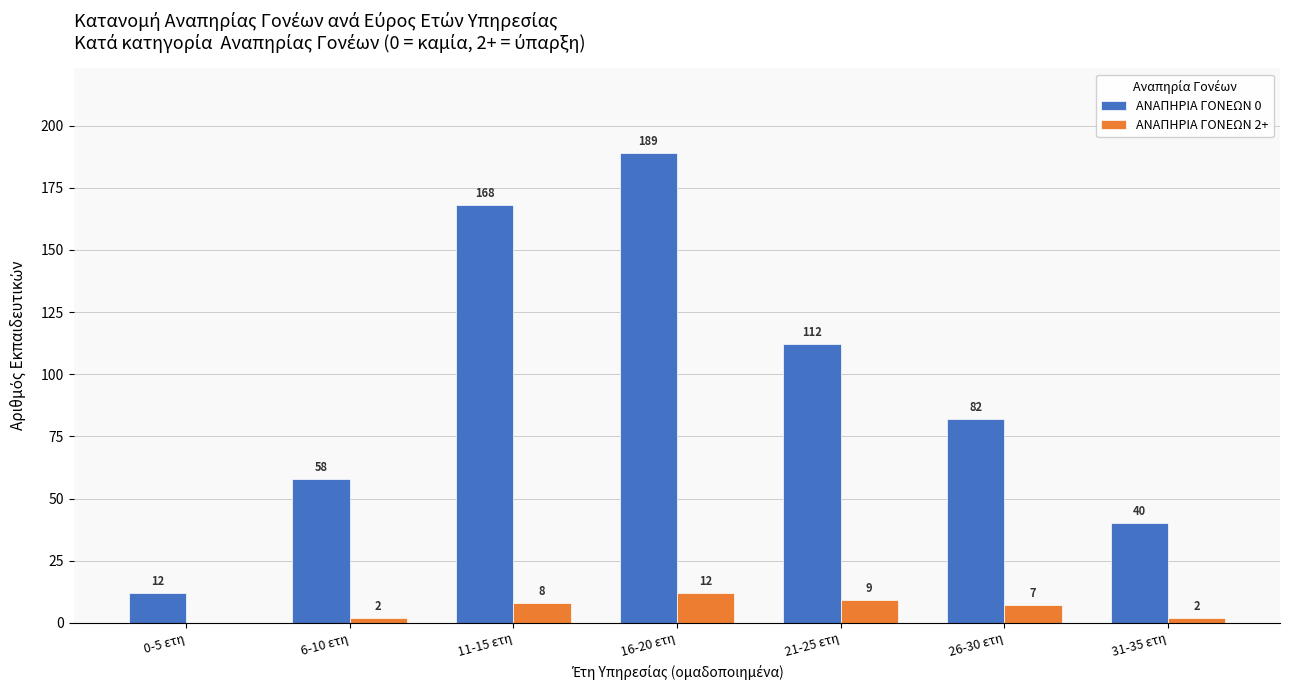

Which series has the largest total across all categories?

ΑΝΑΠΗΡΙΑ ΓΟΝΕΩΝ 0